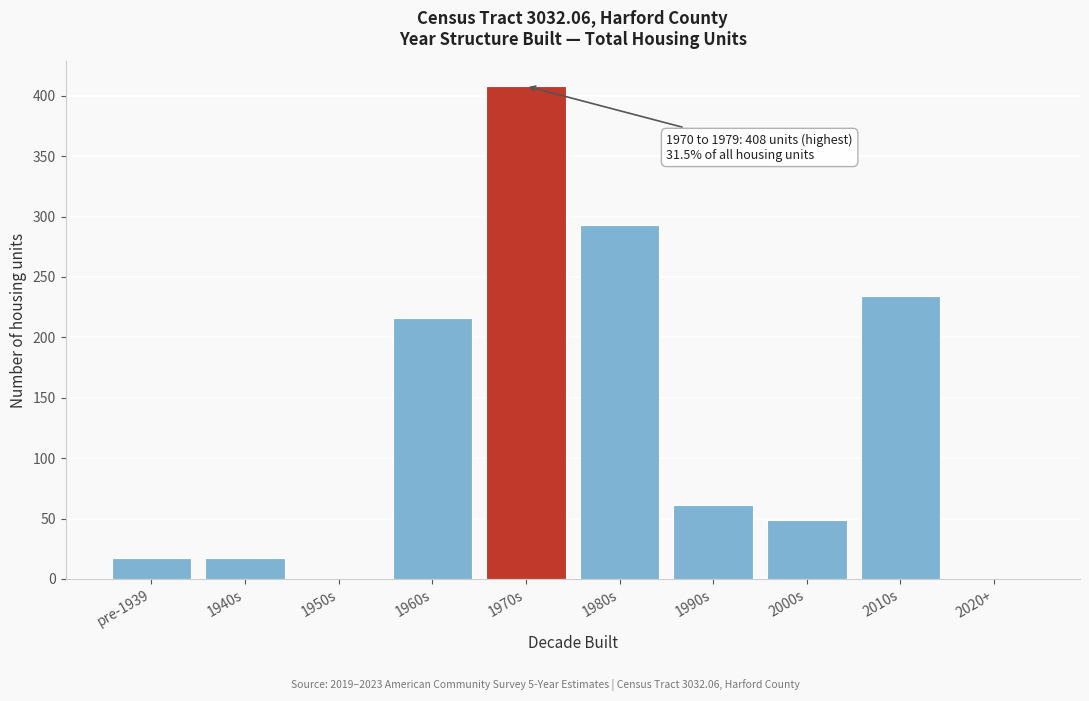

Reading right to left, extract all data points from this chart.

2020+=0	2010s=234	2000s=49	1990s=61	1980s=293	1970s=408	1960s=216	1950s=0	1940s=17	pre-1939=17